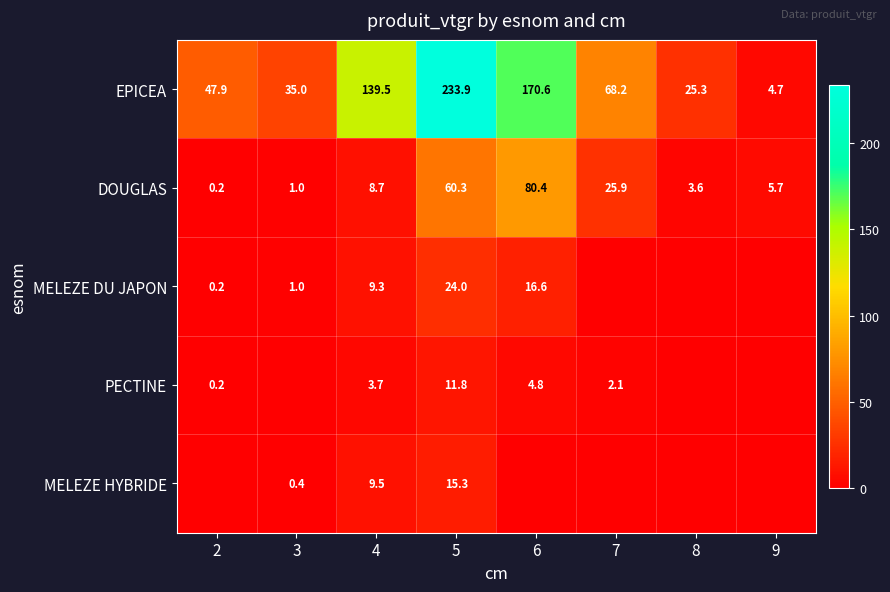

What is the difference between the EPICEA values at 2 and 3?

12.9